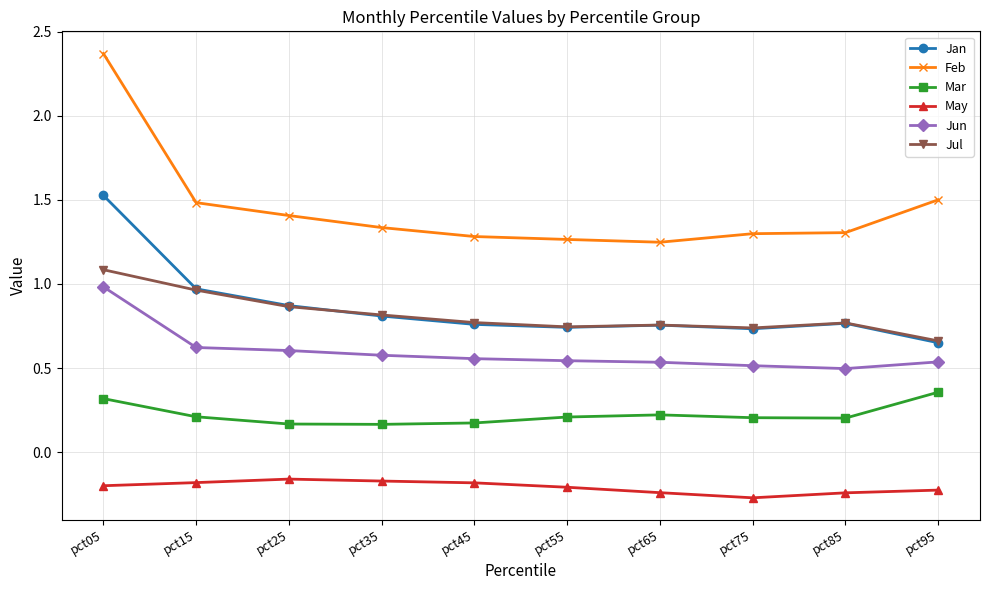

Which series changed the most between pct15 and pct45?

Jan